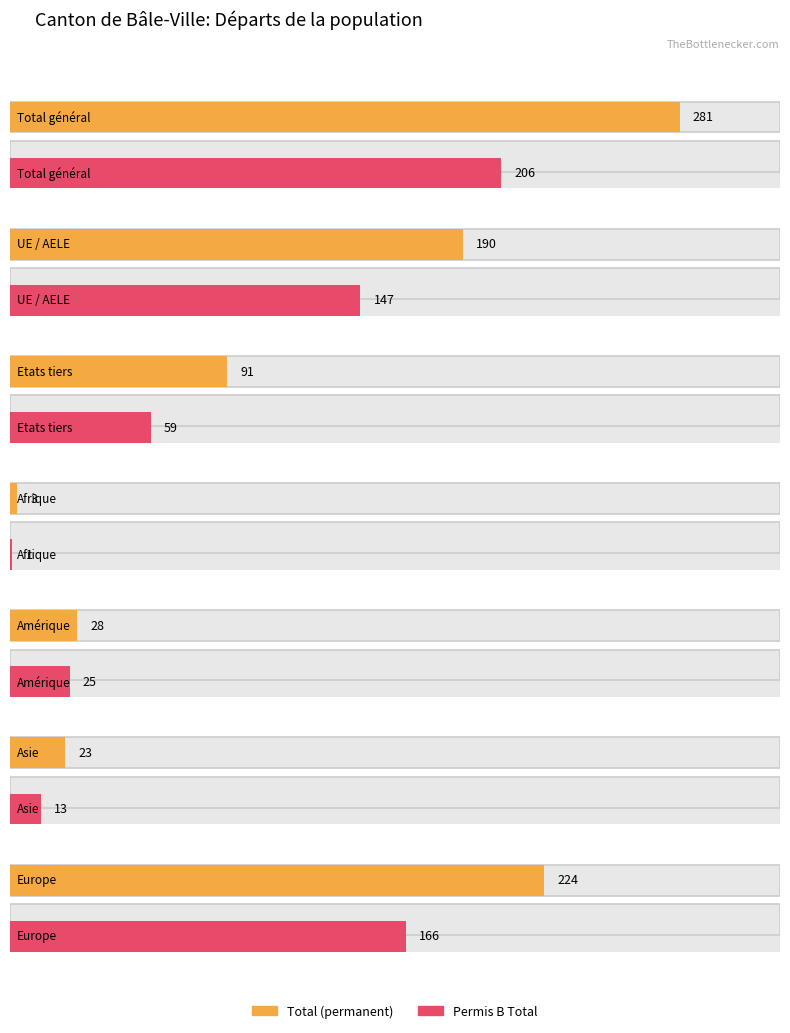

The value of Permis B Total at Amérique is 38. True or false?

False